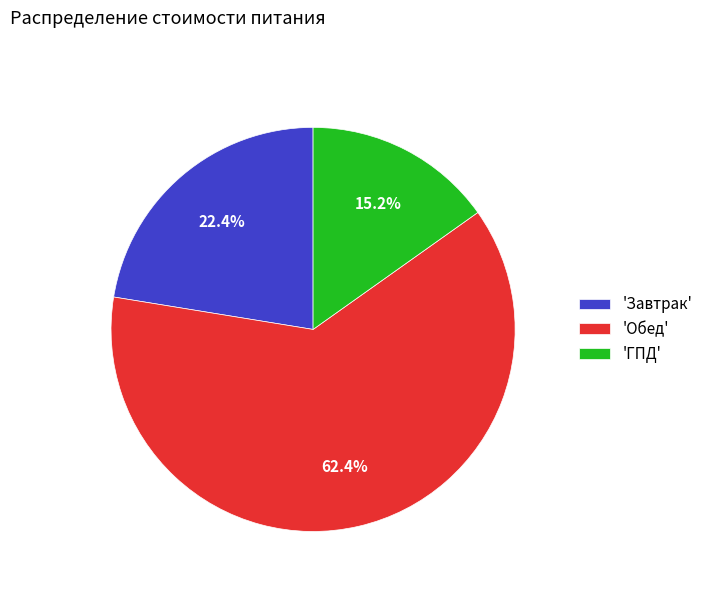

Rank the categories by value from highest to lowest.

'Обед', 'Завтрак', 'ГПД'